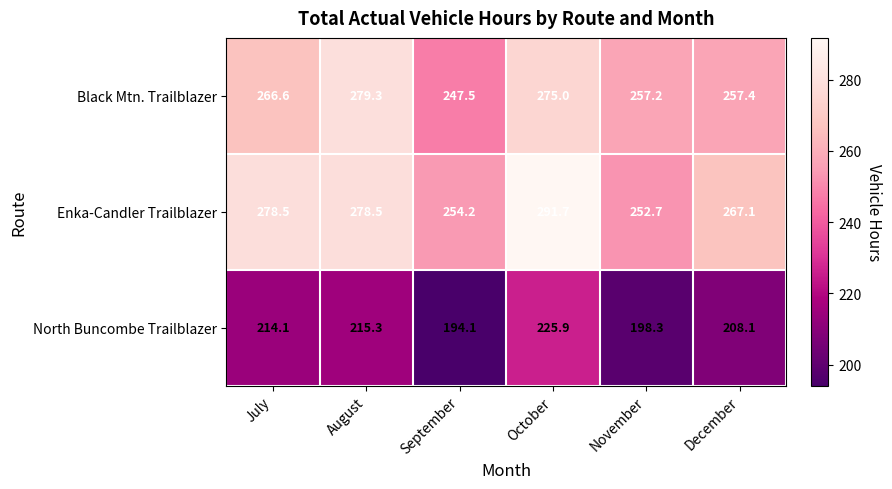

At how many categories does at least one series exceed 246?

6